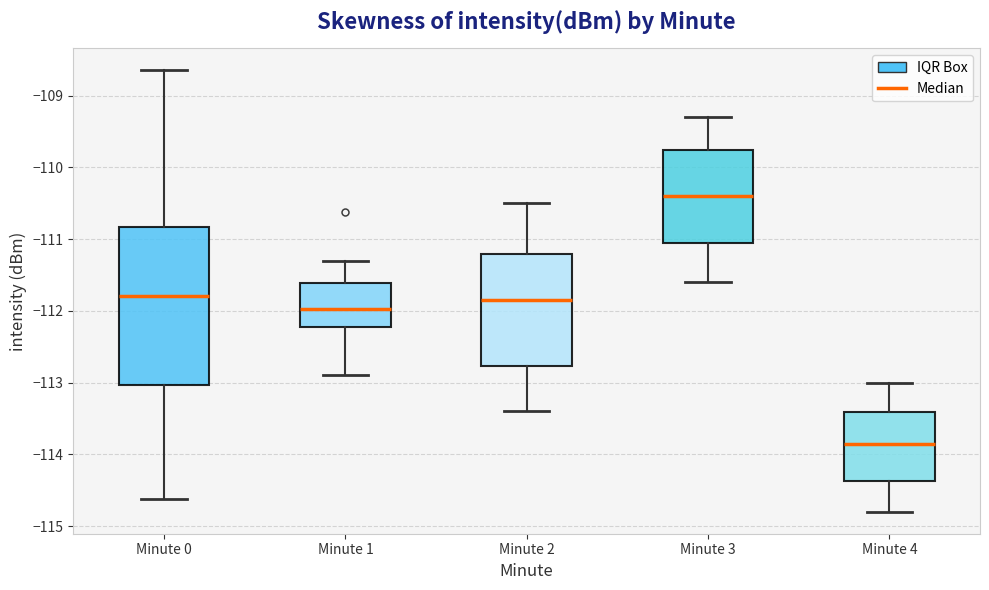

Reading left to right, transcribe this box plot: for each box, give where its median line is, the range the box spans, and where its two whiskers end, as read against the y-axis. The values are not printed on the chart, so give them approximately, as read against the axis.

Minute 0: median -111.8, box -113.0 to -110.8, whiskers -114.6 to -108.6
Minute 1: median -112.0, box -112.2 to -111.6, whiskers -112.9 to -111.3
Minute 2: median -111.8, box -112.8 to -111.2, whiskers -113.4 to -110.5
Minute 3: median -110.4, box -111.0 to -109.7, whiskers -111.6 to -109.3
Minute 4: median -113.8, box -114.4 to -113.4, whiskers -114.8 to -113.0